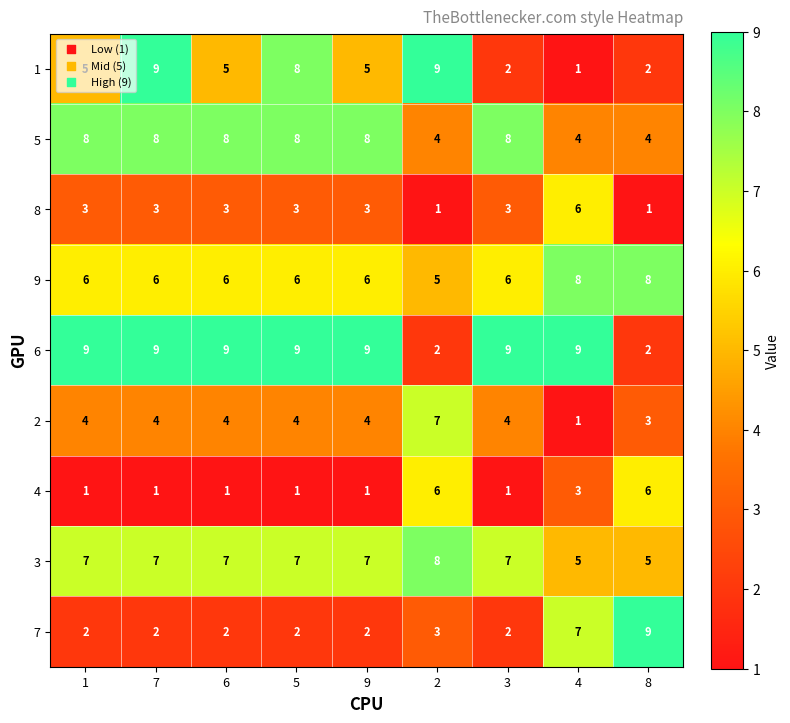

What is the minimum value for 3?

5